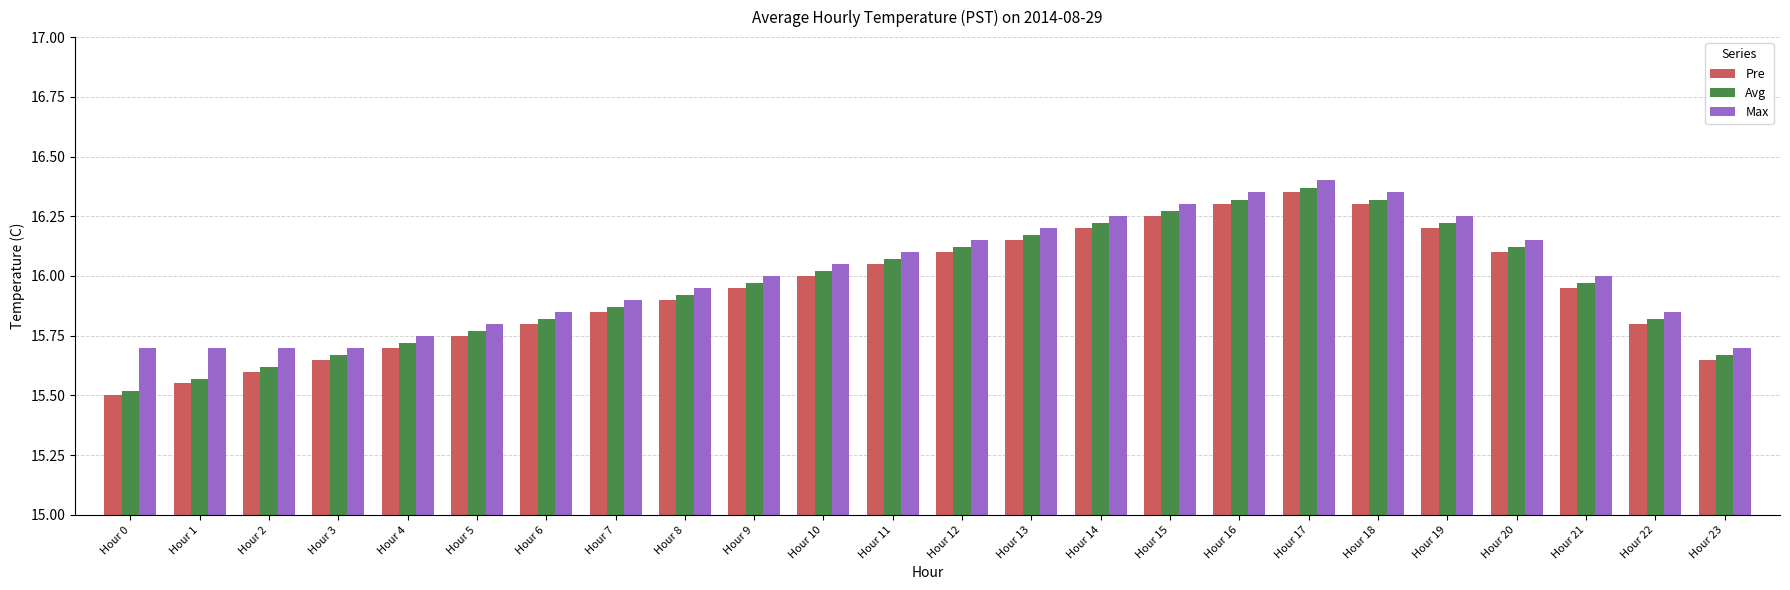

What is the difference between the maximum and minimum values in the Max series?

0.7